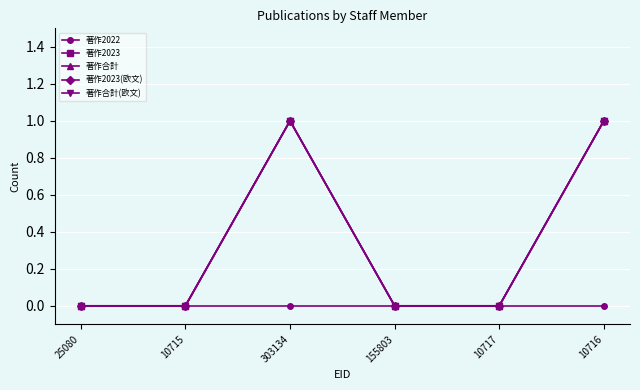

How many lines are shown in the chart?

5